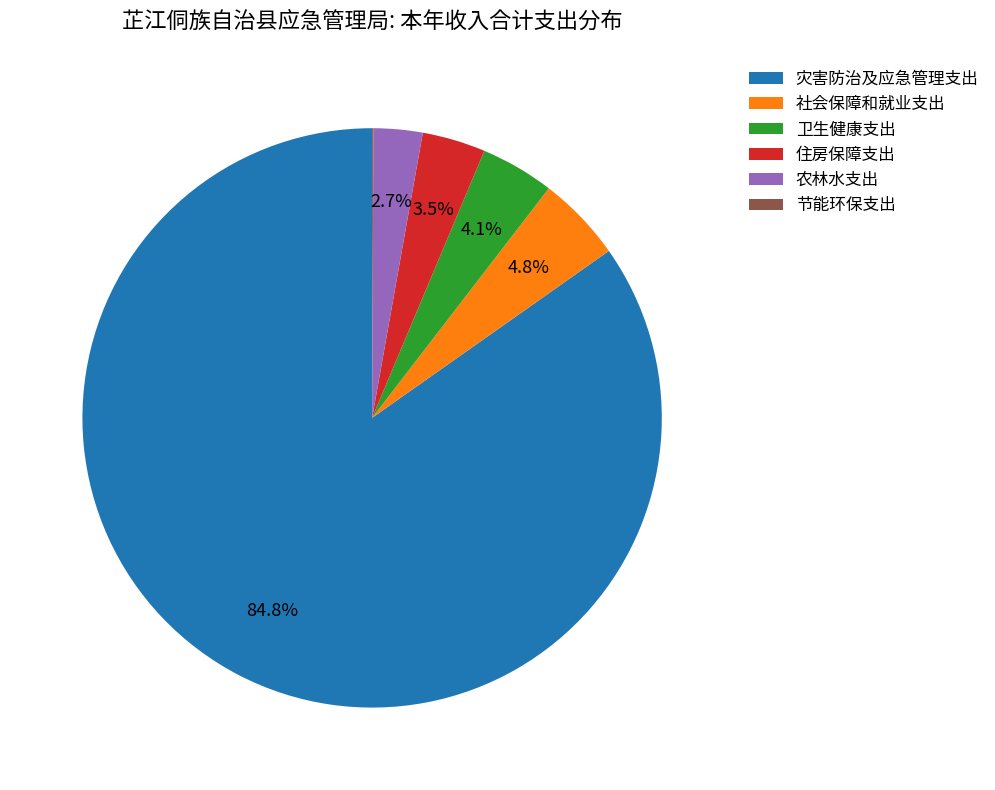

Between 社会保障和就业支出 and 卫生健康支出, which is larger?

社会保障和就业支出